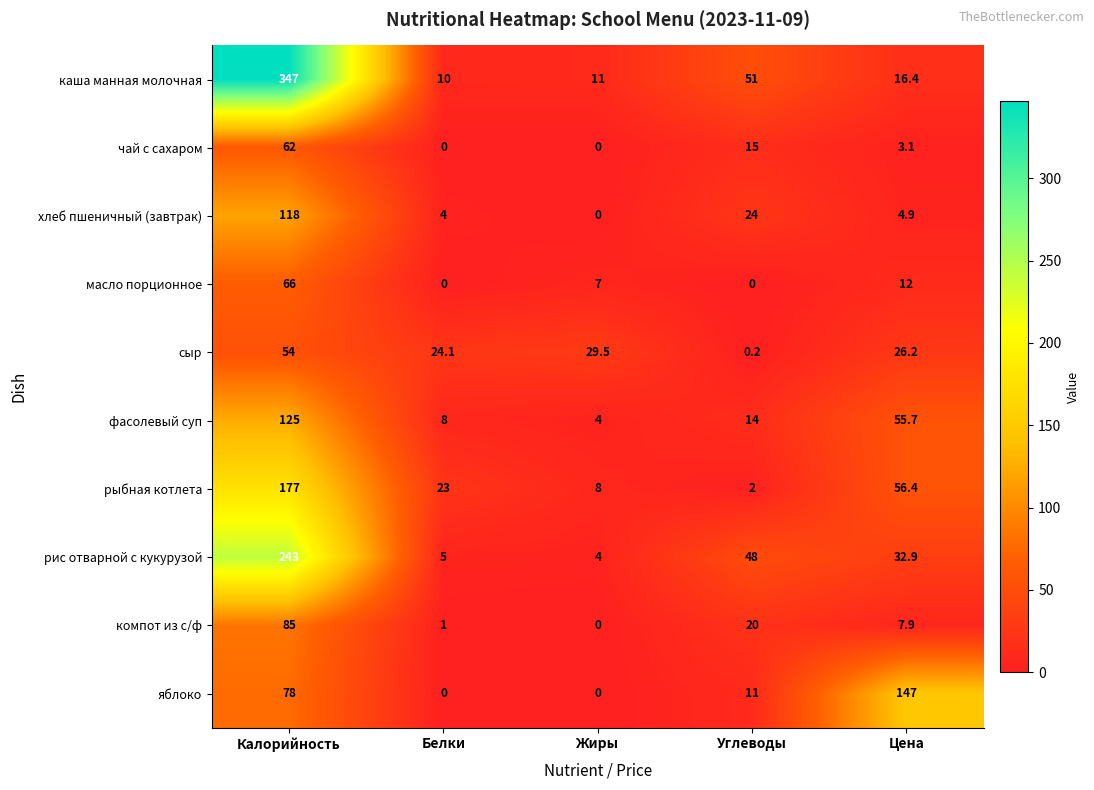

Which category has the highest value across all series?

Калорийность